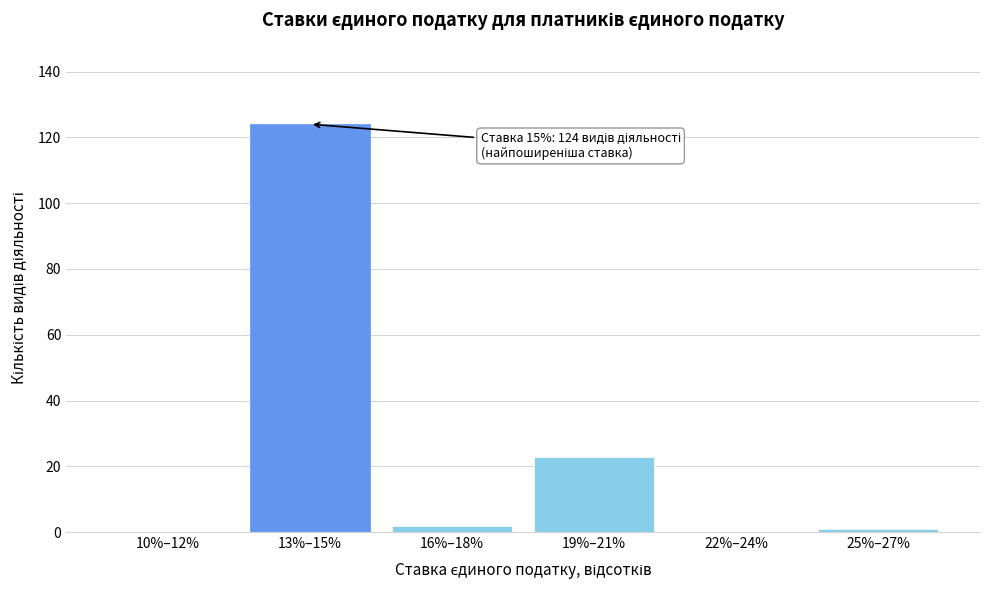

Reading left to right, extract all data points from this chart.

10%–12%=0	13%–15%=124	16%–18%=2	19%–21%=23	22%–24%=0	25%–27%=1